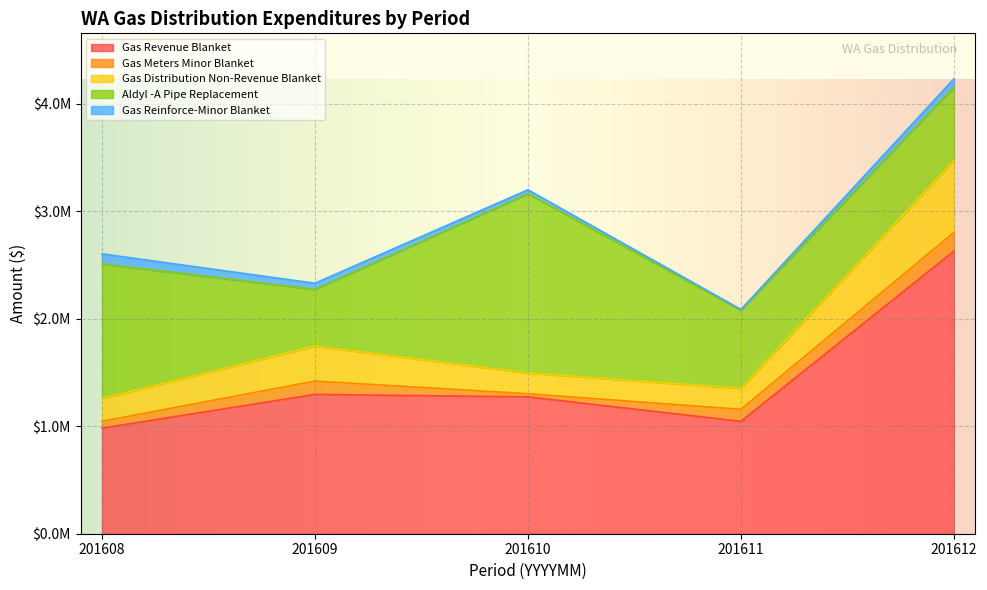

How many data points in Aldyl -A Pipe Replacement are above 726858?

3